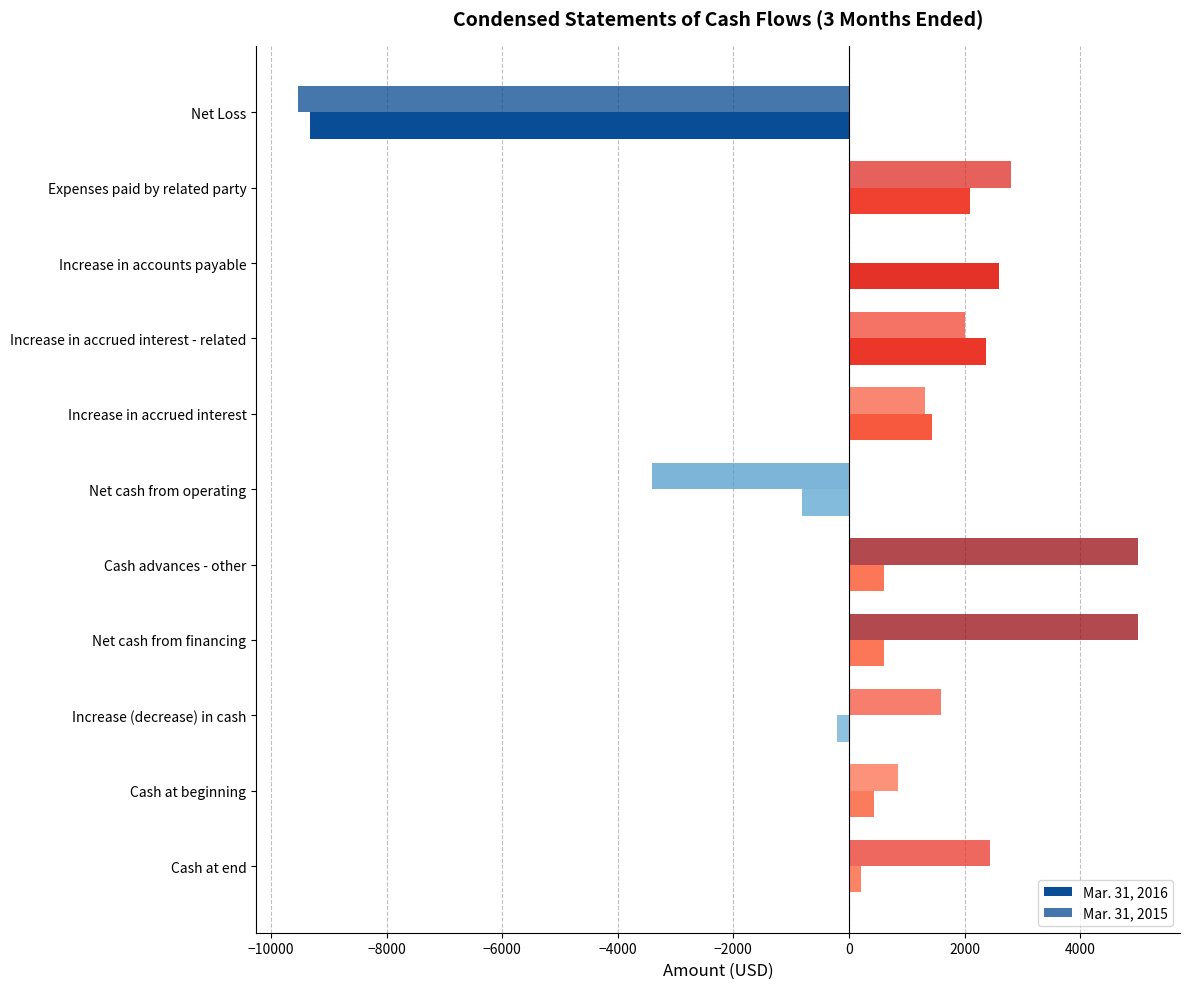

How many values in Mar. 31, 2016 are above zero?

8